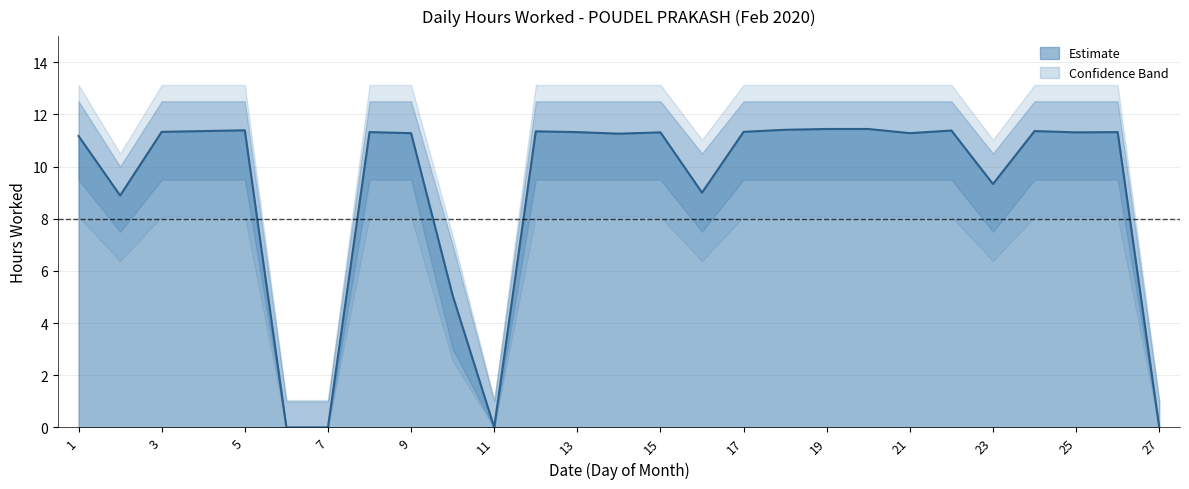

List the labels in order of Hours Upper value, largest first.

1, 3, 4, 5, 8, 9, 12, 13, 14, 15, 17, 18, 19, 20, 21, 22, 24, 25, 26, 16, 23, 2, 10, 6, 7, 11, 27